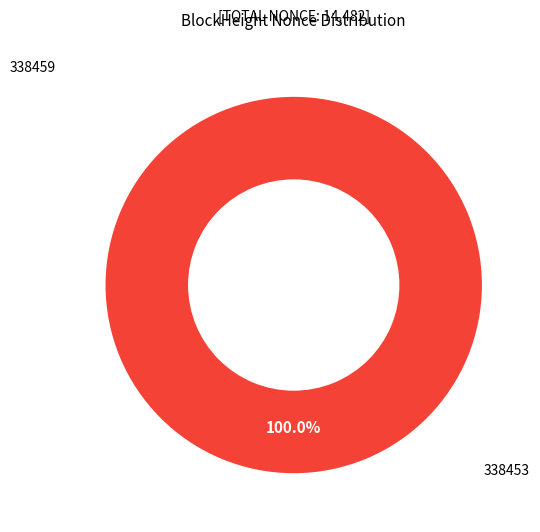

To the nearest percent, what percentage of the pie is 338453?

100%